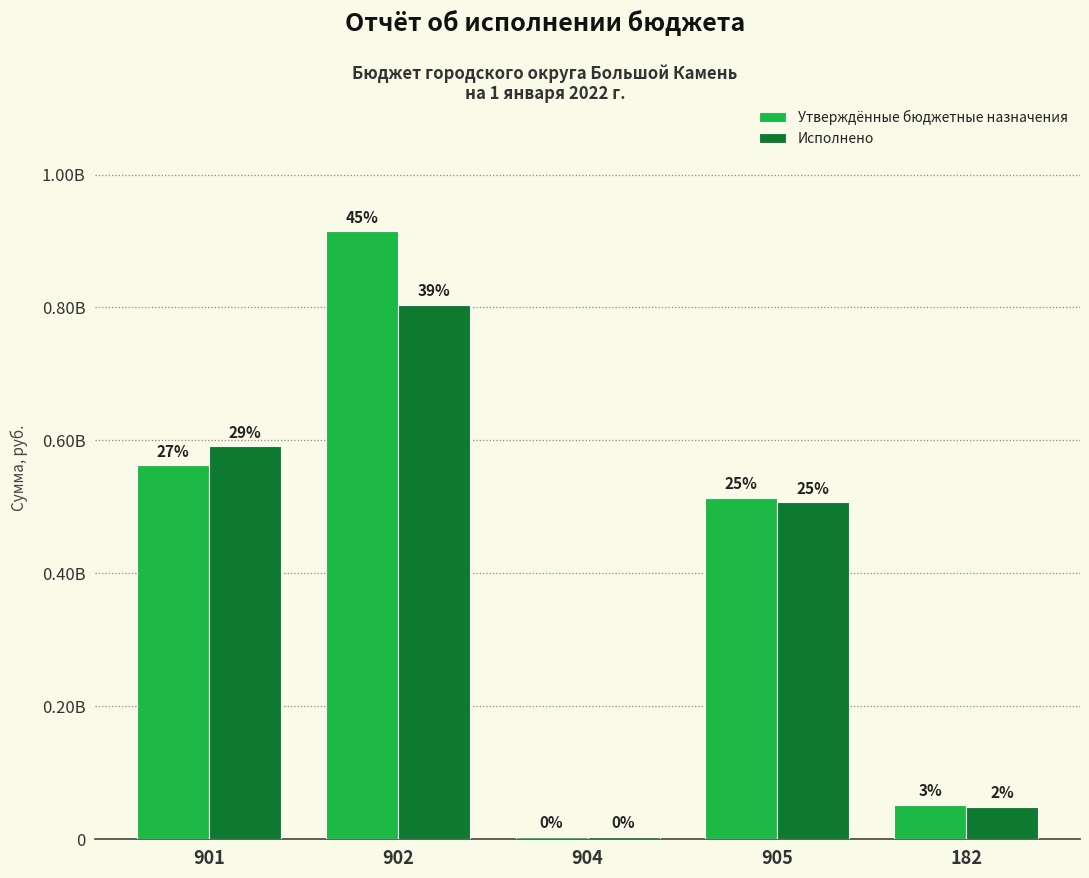

Does the chart contain any negative values?

No